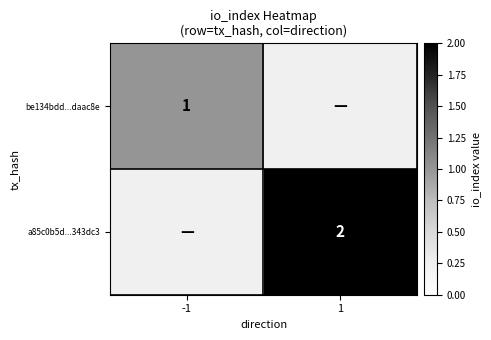

What is the smallest value displayed?

1.0